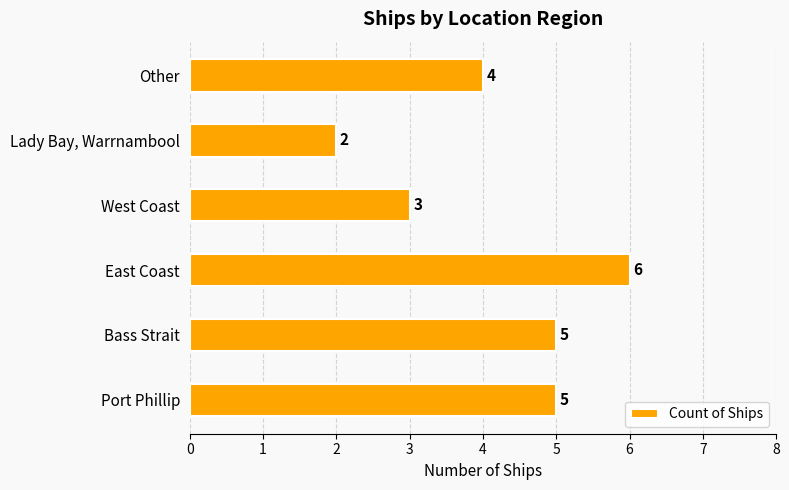

How many distinct data groups are displayed?

1